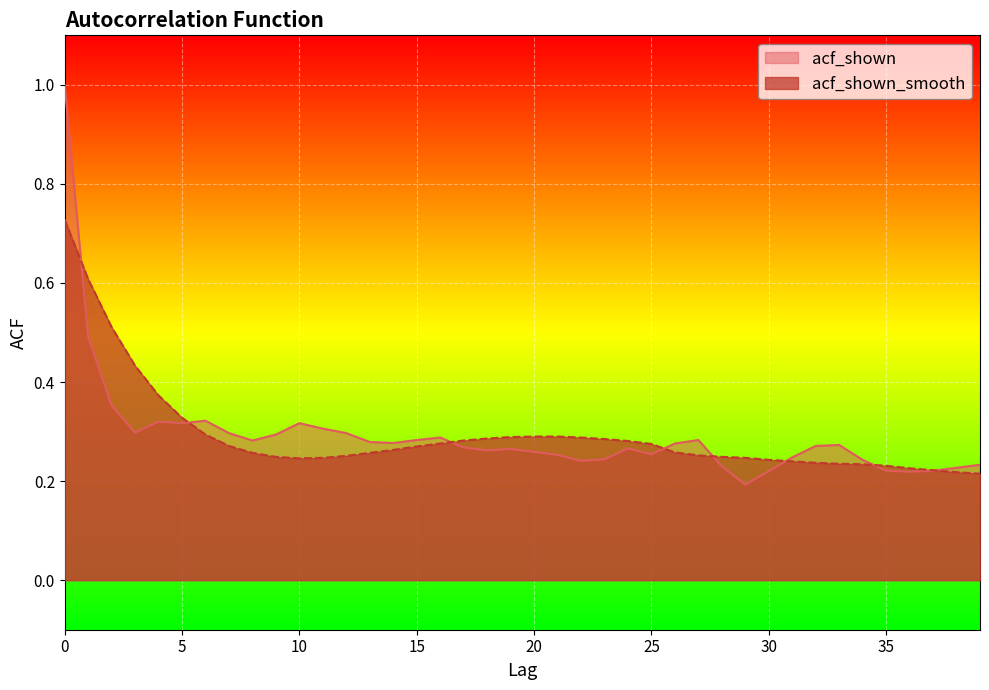

Is the value of acf_shown_smooth at 0 greater than the value of acf_shown at 34?

Yes